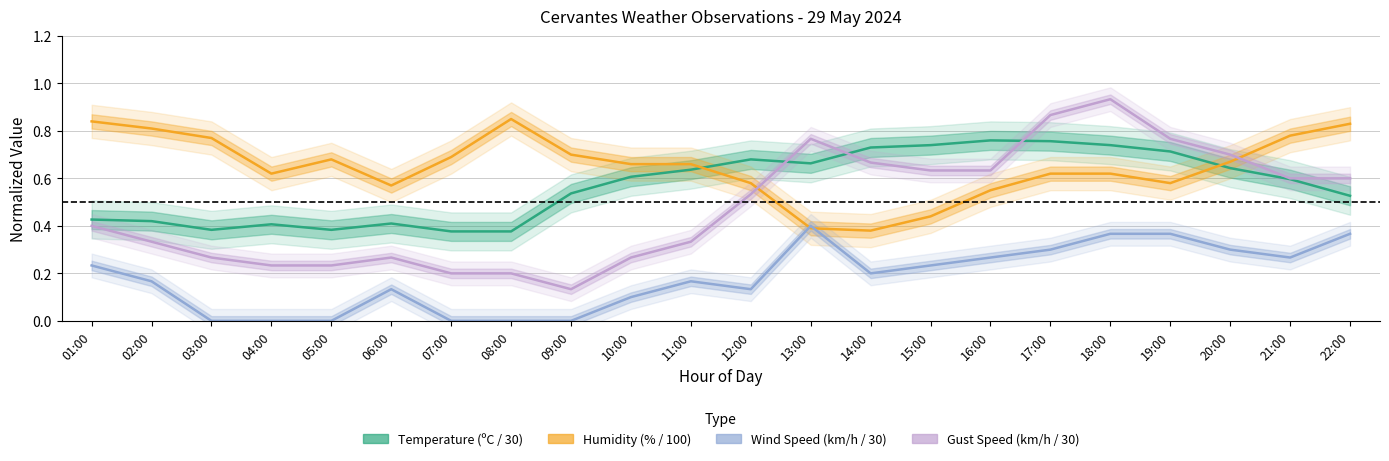

True or false: Temperature (ºC / 30) has a value of 0.2 at 04:00.

False